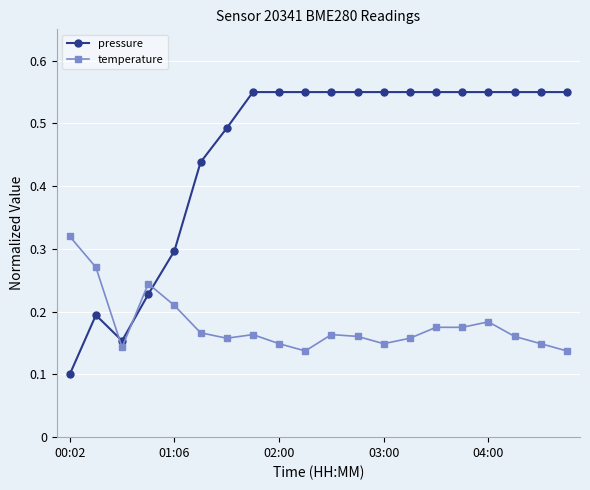

Count the temperature values in the range 0 to 1.

20